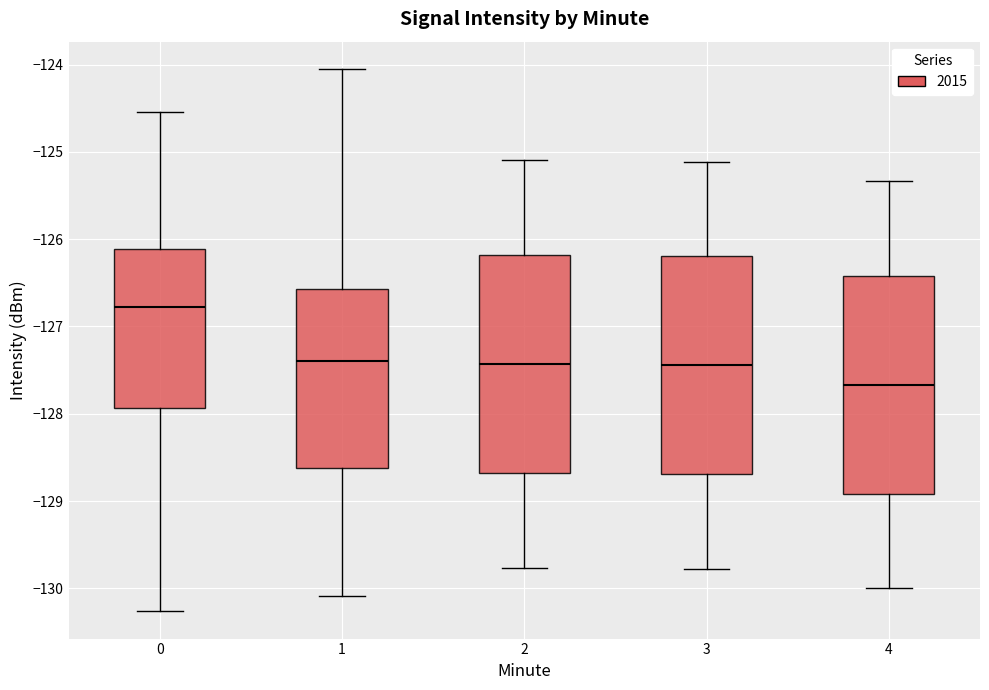

Which box's median line is the lowest?

4